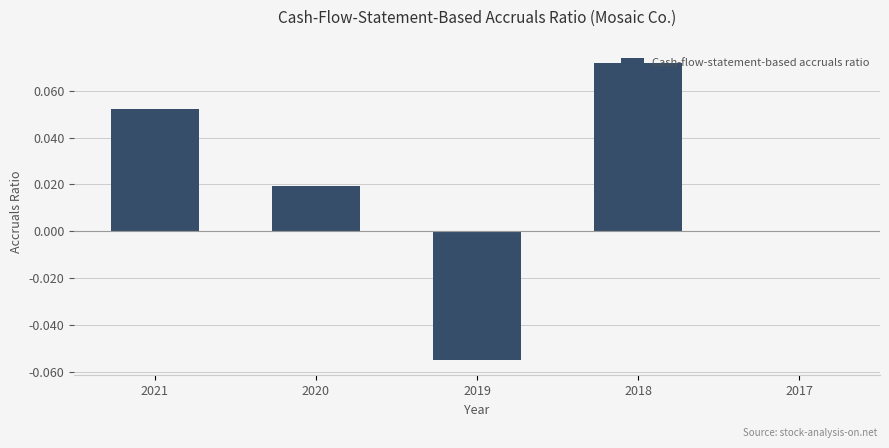

How many distinct data groups are displayed?

1